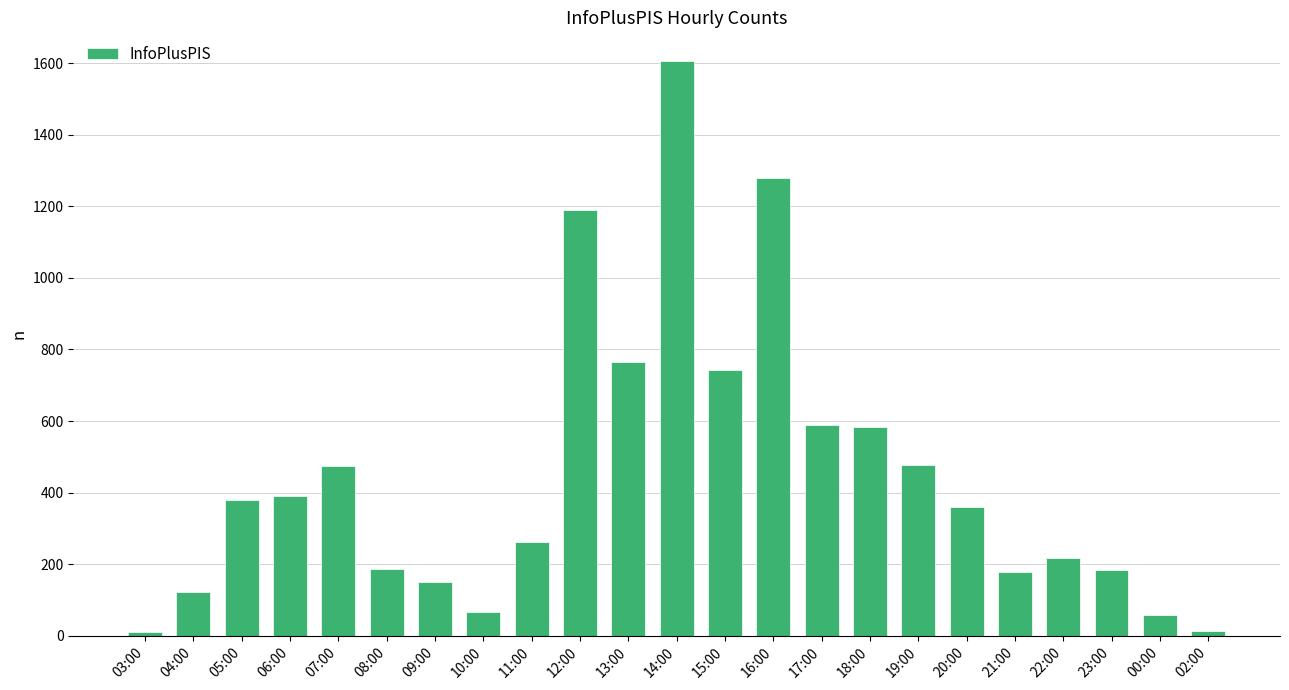

What is the label of the 23rd bar from the right?

03:00